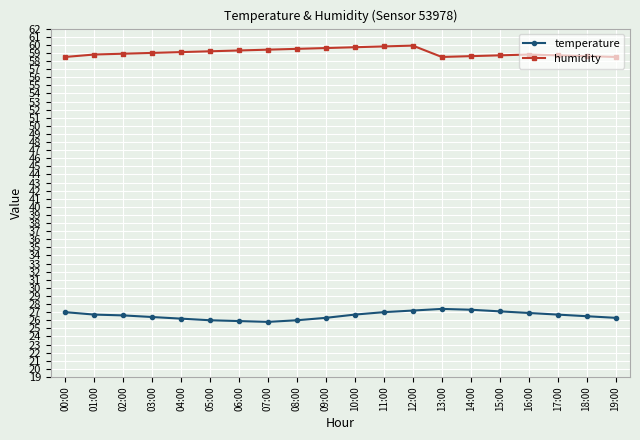

True or false: humidity and temperature intersect in this chart.

False